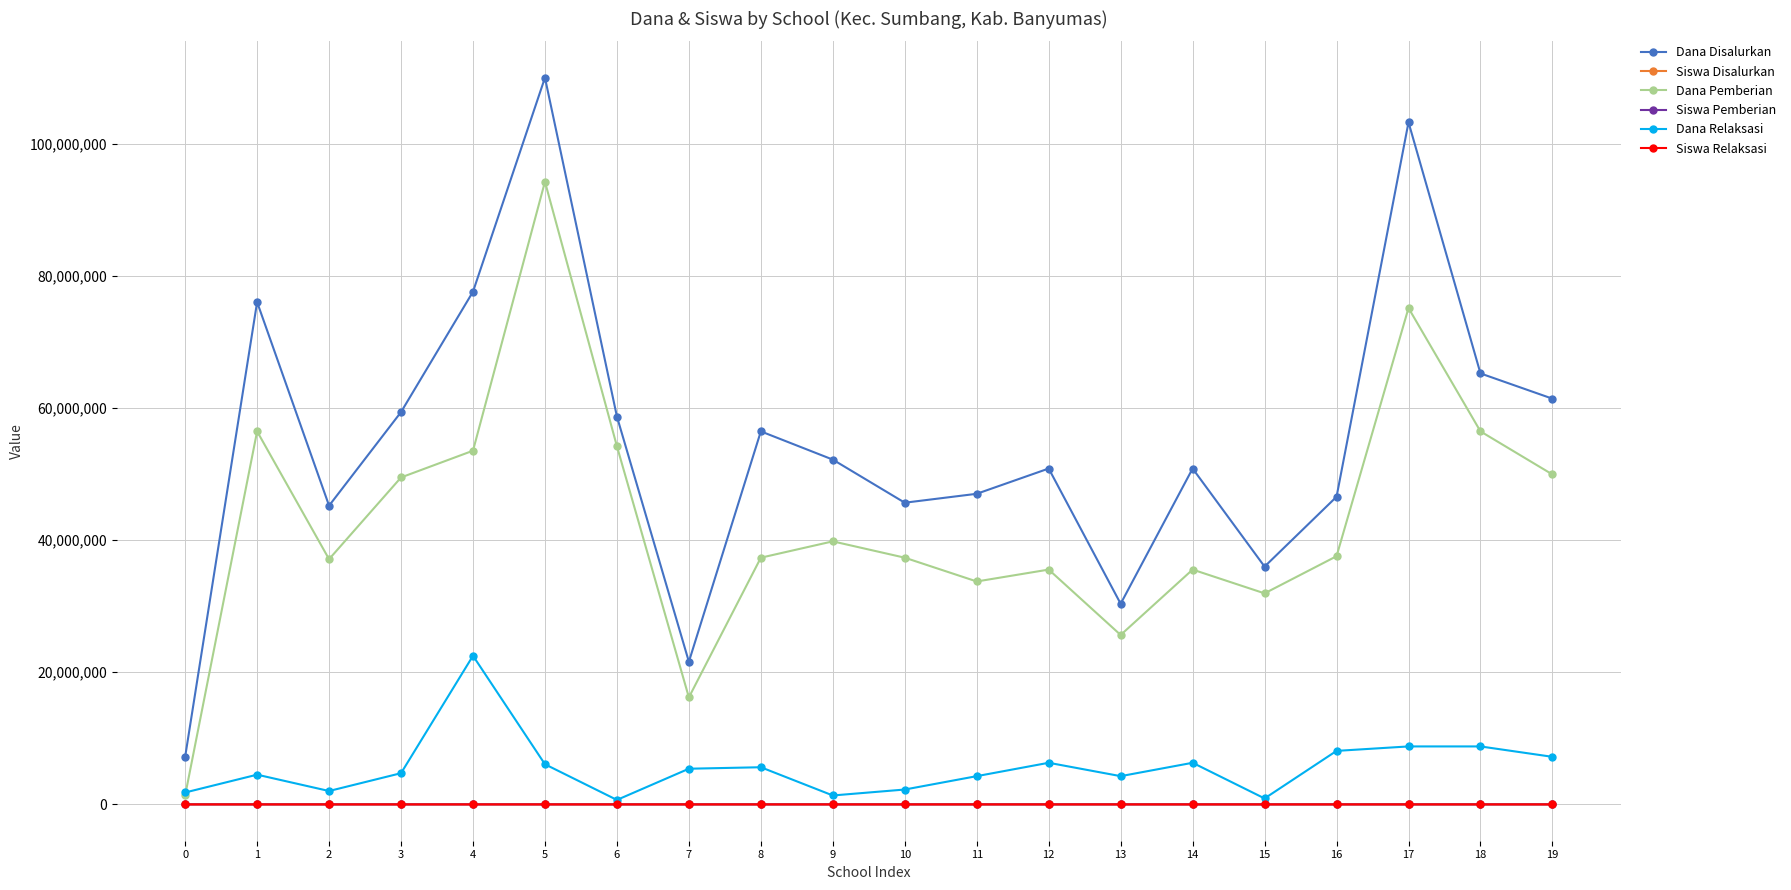

What is the total value across all series at 1?

137025340